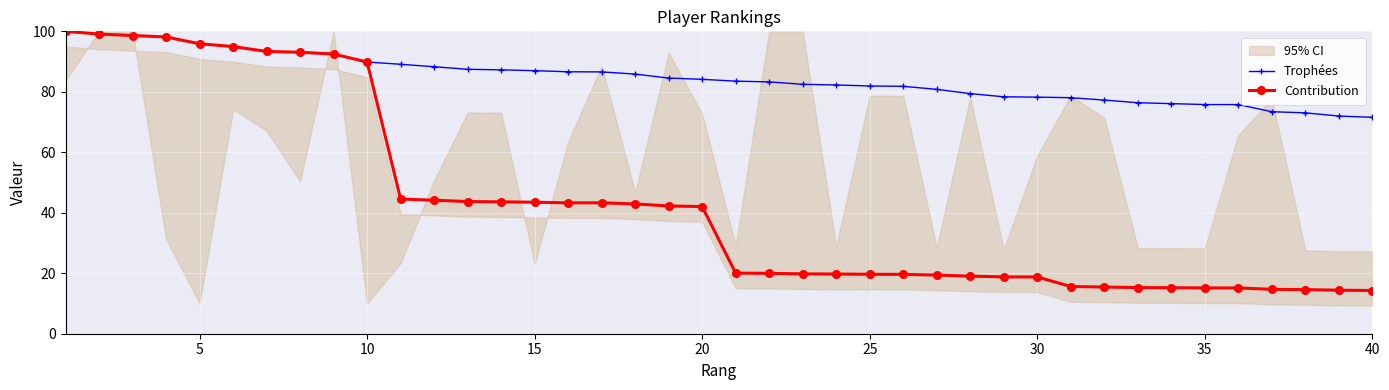

Which series has the widest spread of values?

Contribution